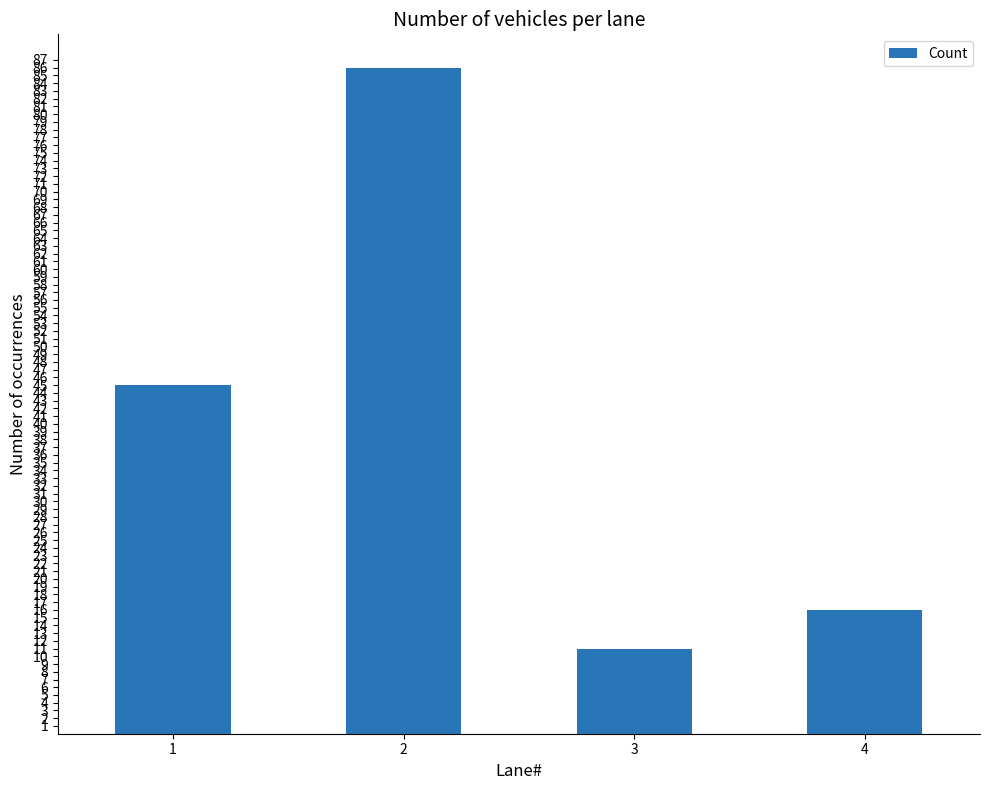

How many bars are there in total?

4